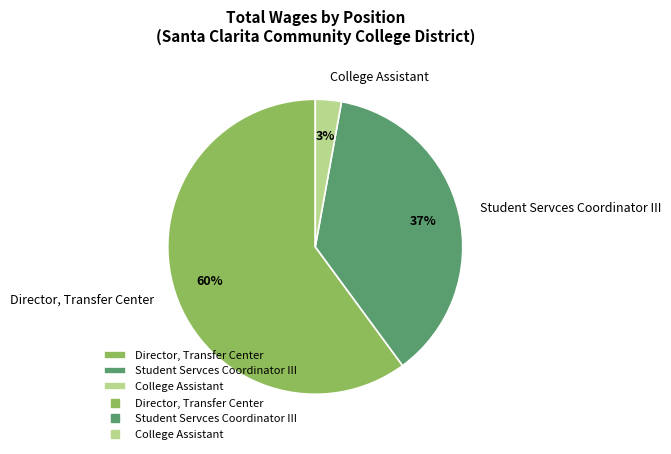

To the nearest percent, what is the average slice percentage?

33%